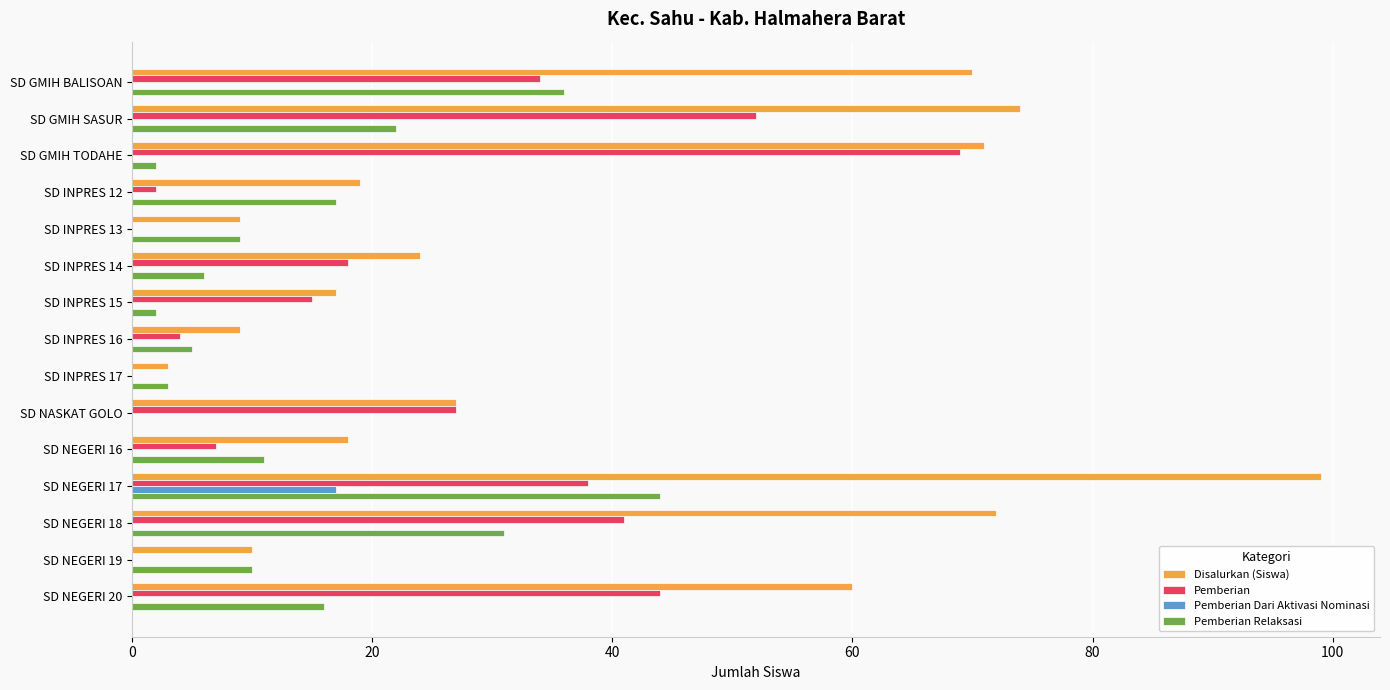

Which label corresponds to the largest value in the chart?

SD NEGERI 17